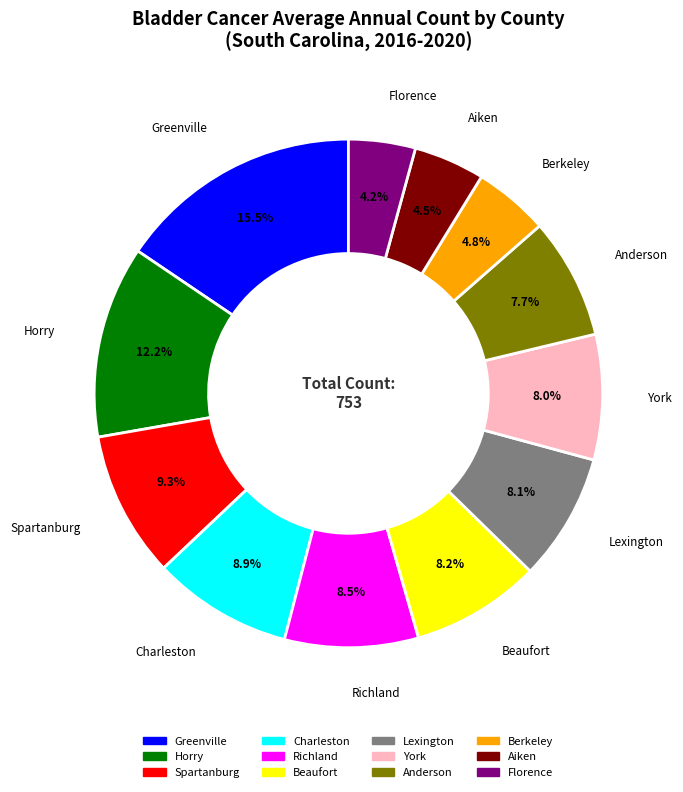

Which slice is the largest?

Greenville